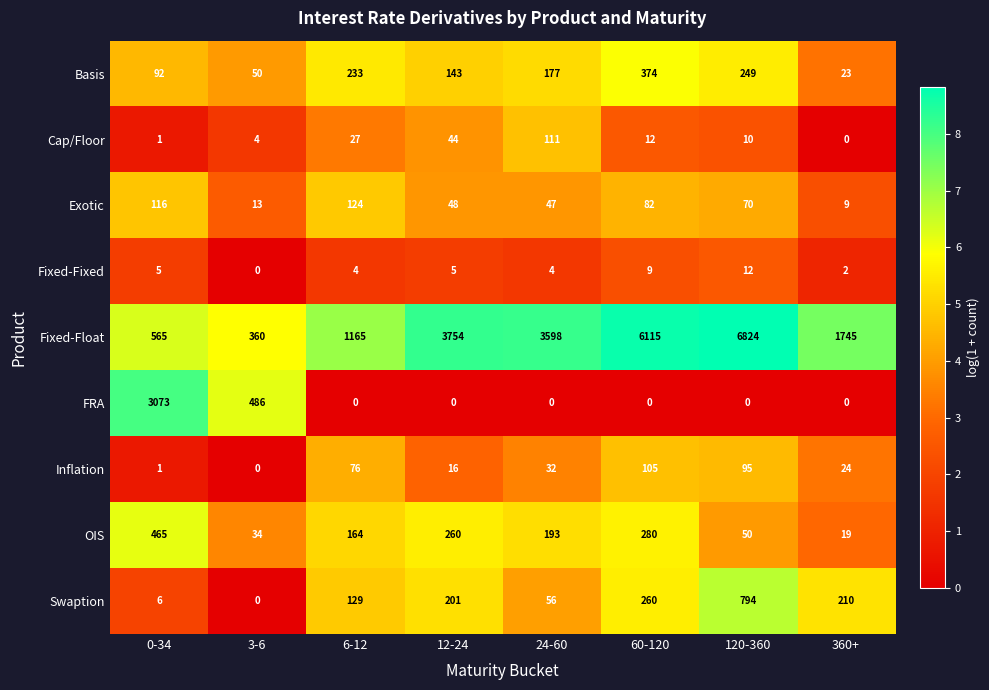

What is the difference between the maximum and minimum values in the Fixed-Float series?

6464